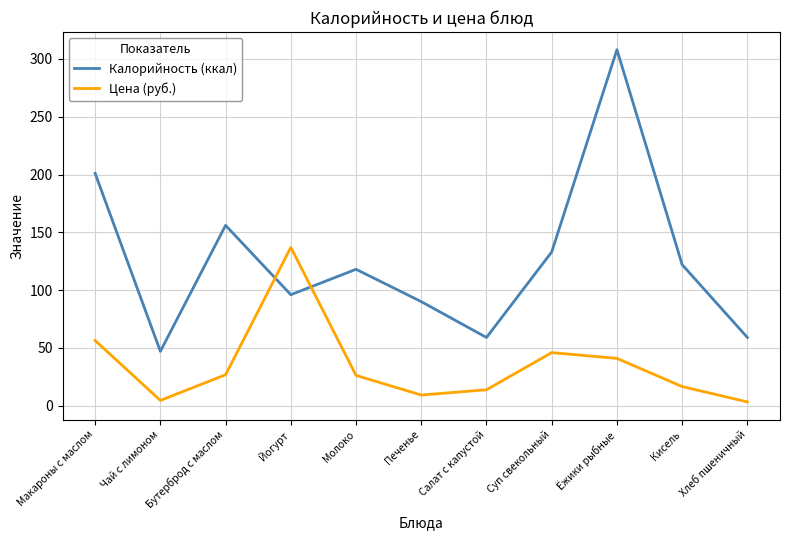

How many lines are shown in the chart?

2